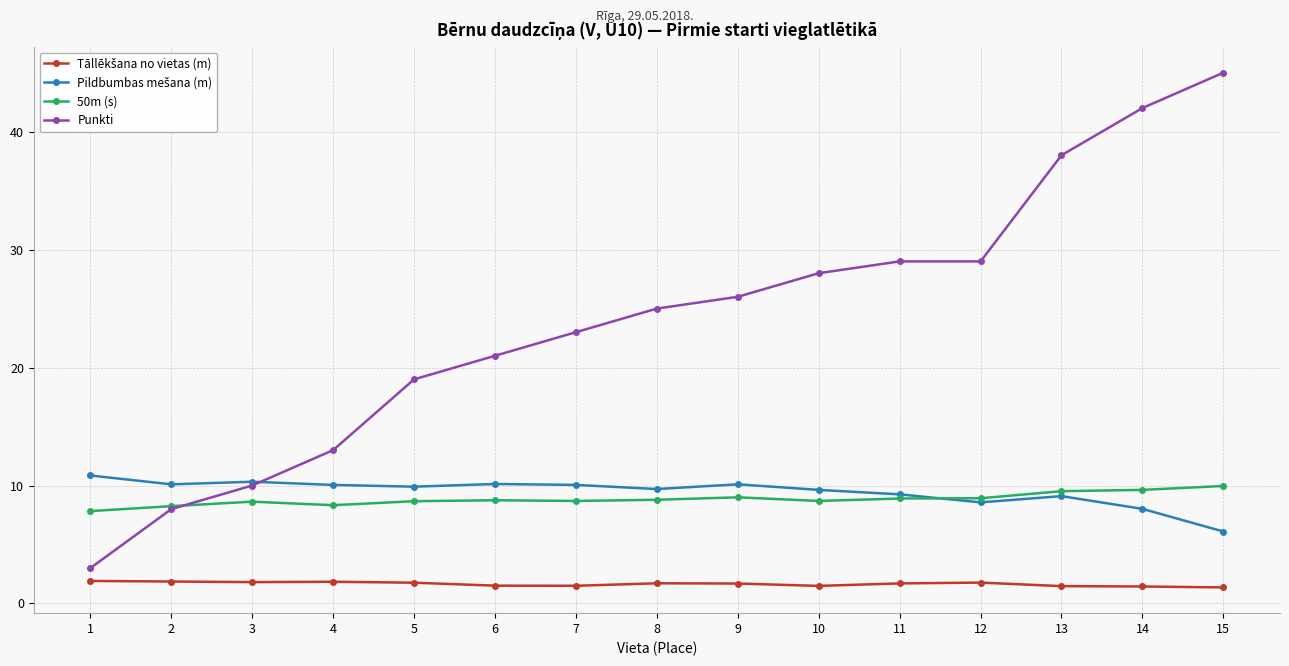

What is the value of the 50m (s) point at the 15th from the left?

10.0